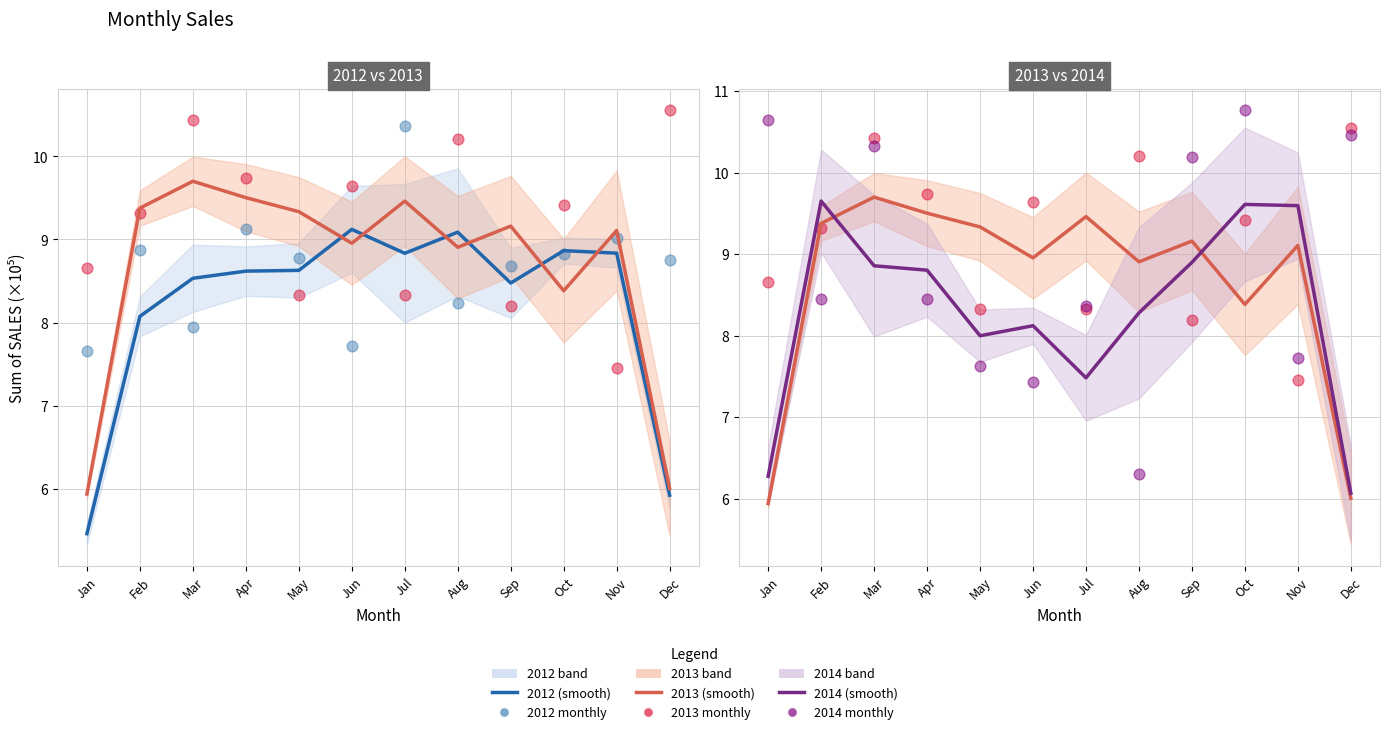

Which series has the largest total across all categories?

2013 monthly